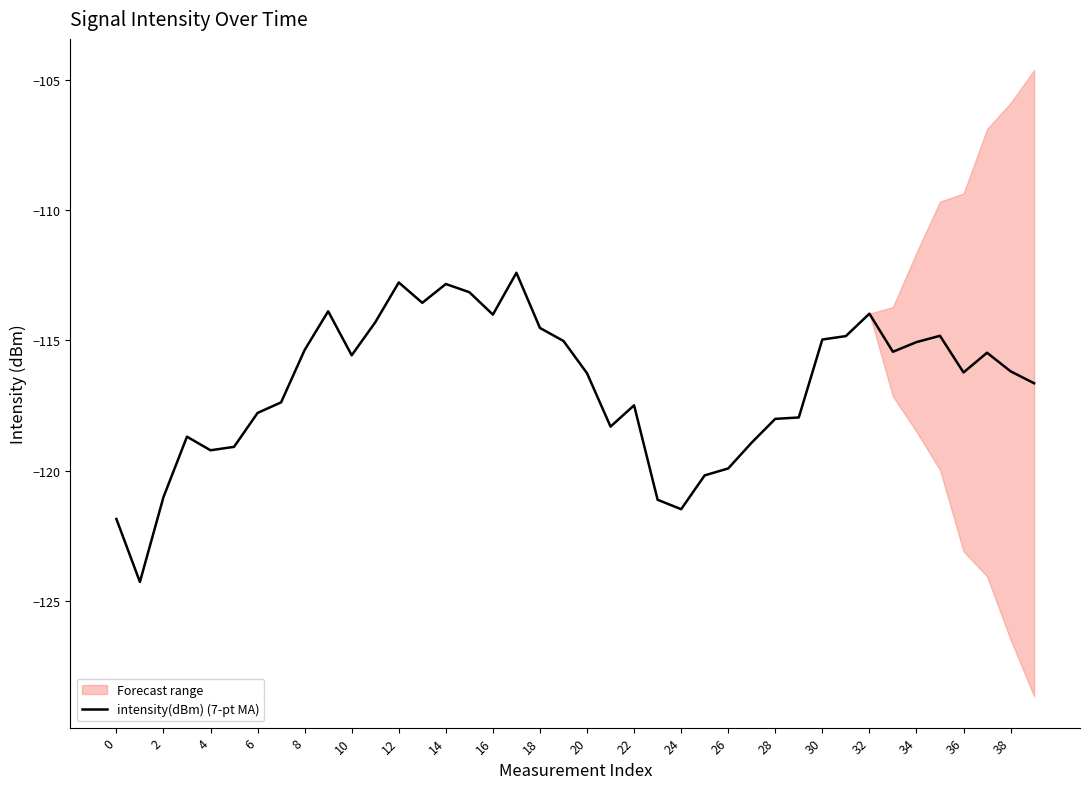

Does the chart have visible grid lines?

No